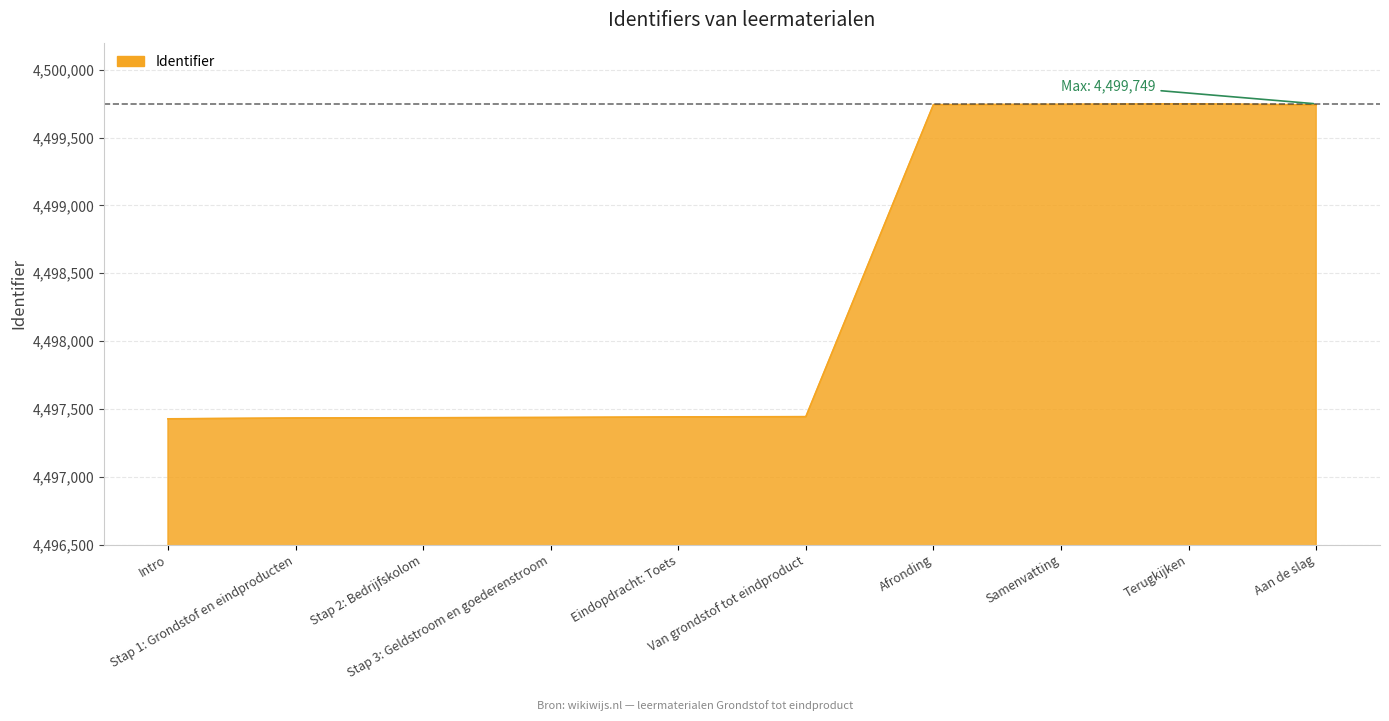

What is the difference between the maximum and minimum values?

2322